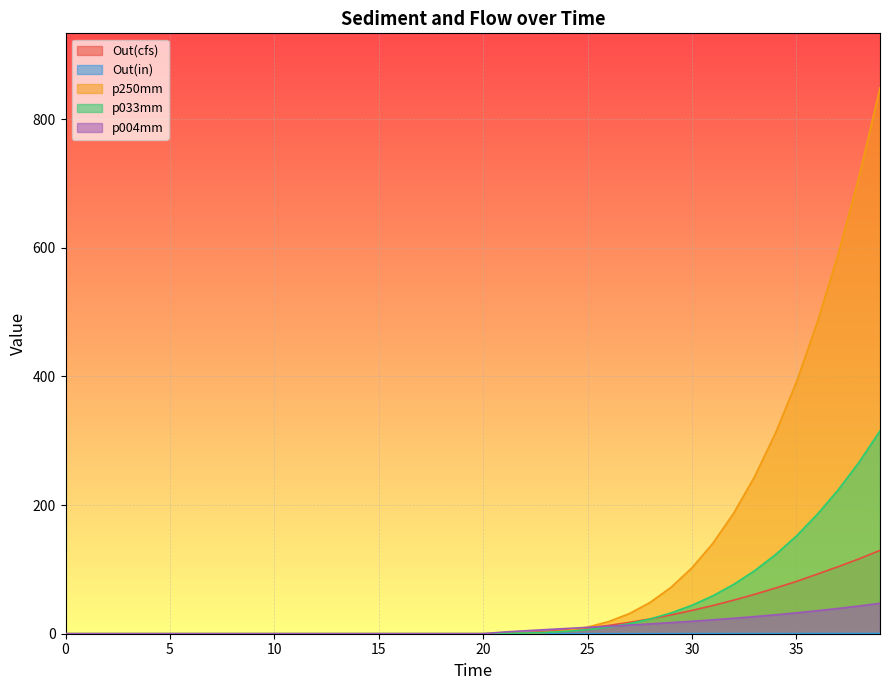

How many values in Out(cfs) are above zero?

23